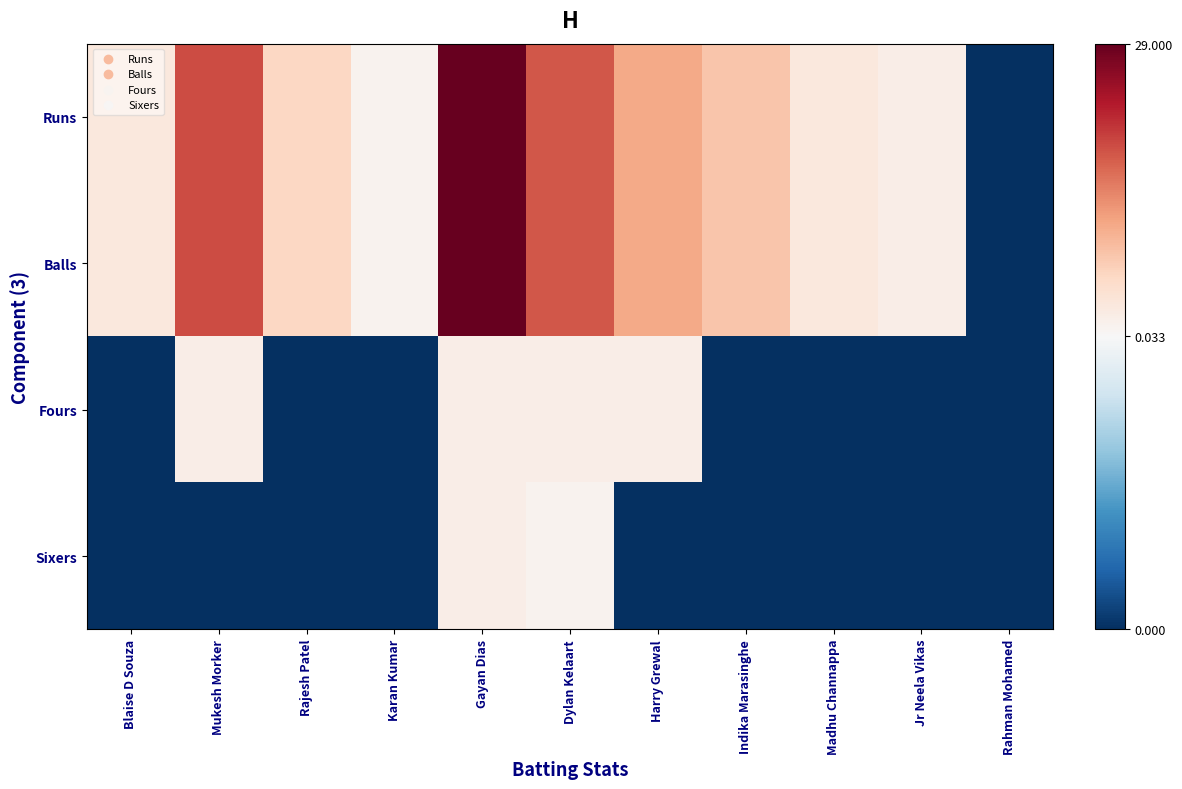

At how many categories does at least one series exceed 10?

4